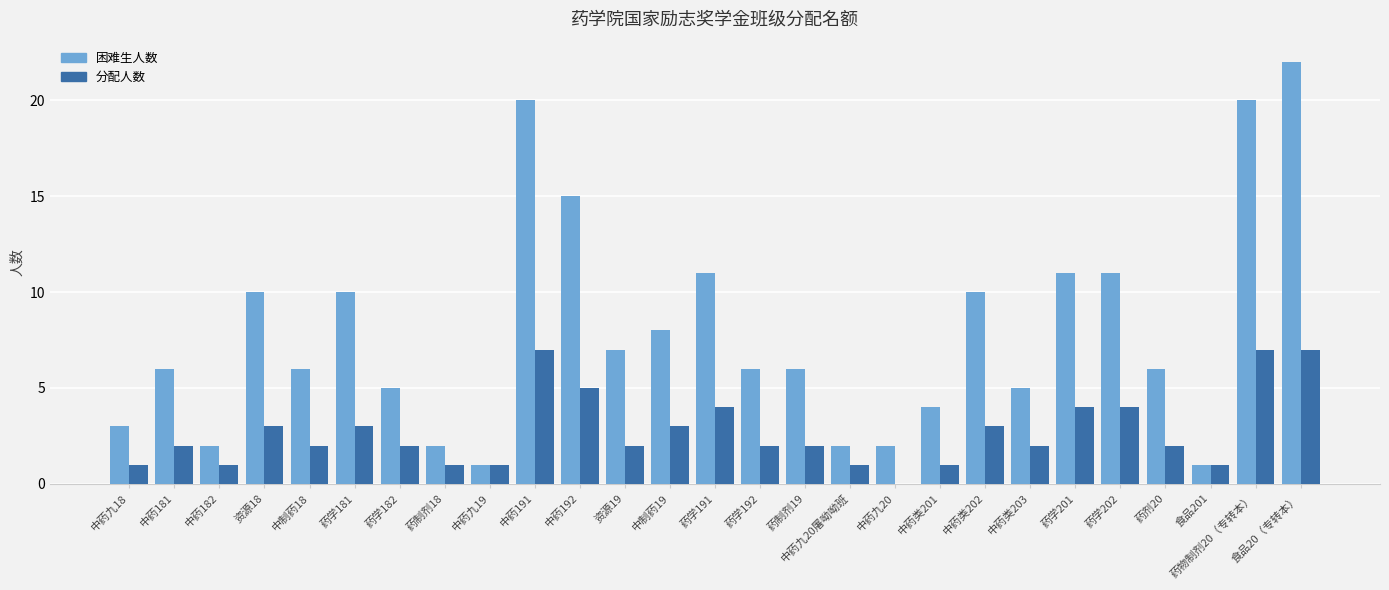

What is the approximate value of 分配人数 at 药学192?

2